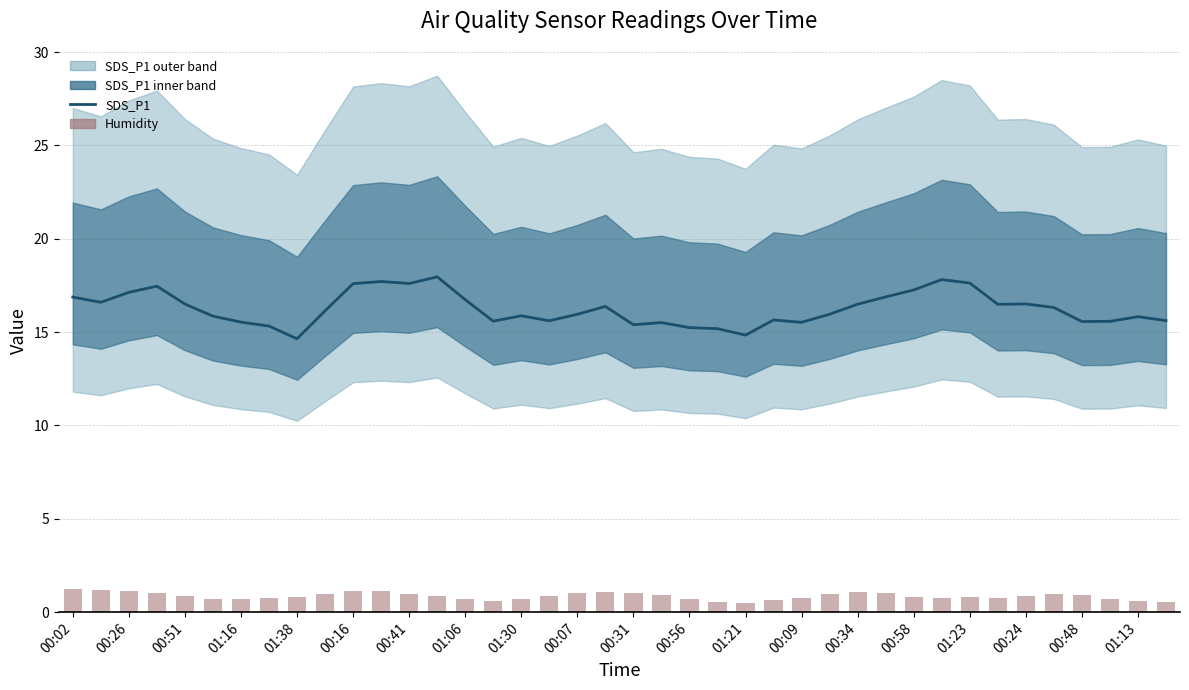

What is the highest value of the Humidity series?

1.2